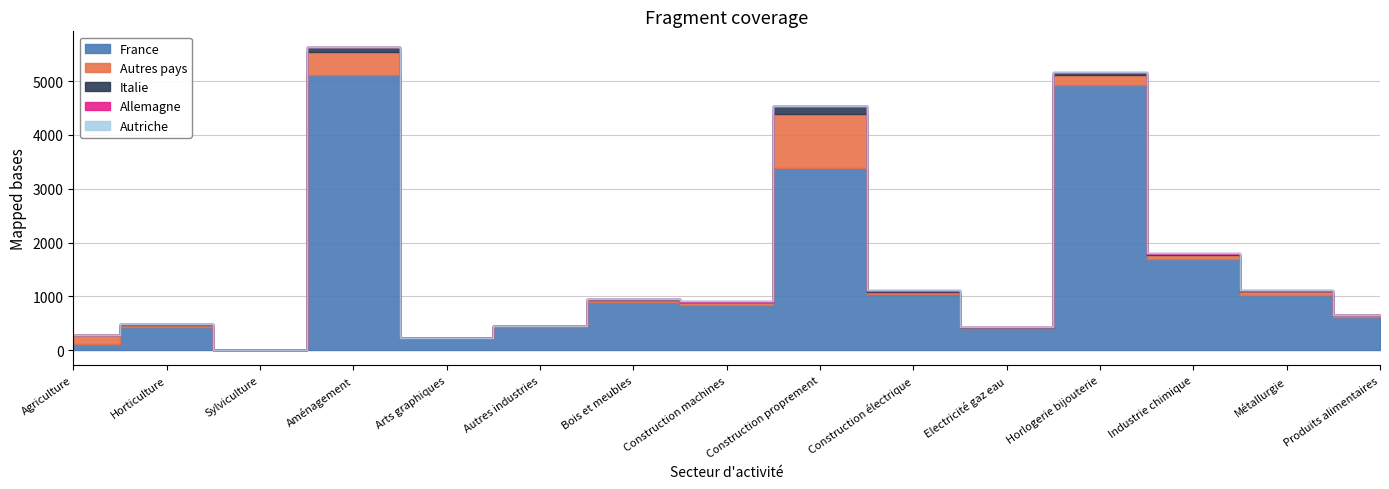

Where is the first local maximum for Autres pays?

Aménagement